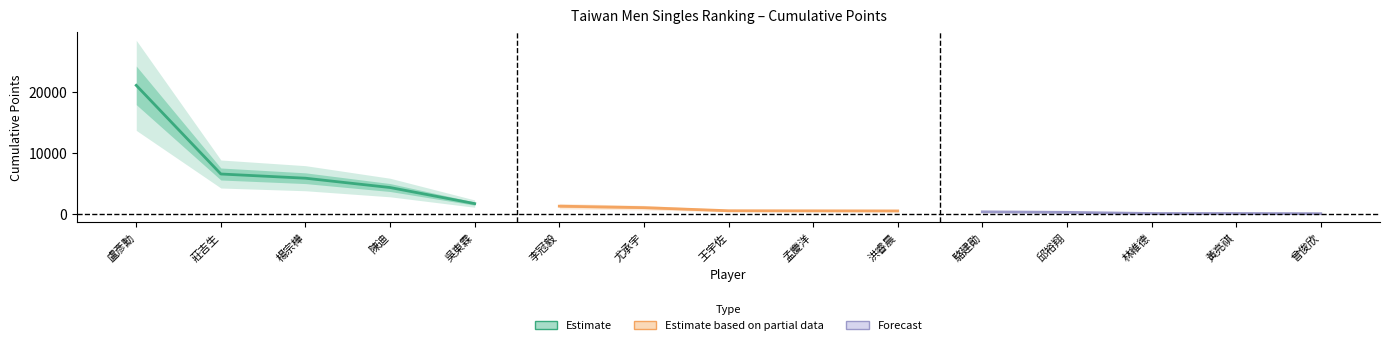

What is the difference between the second highest and second lowest values in the Estimate based on partial data series?

525